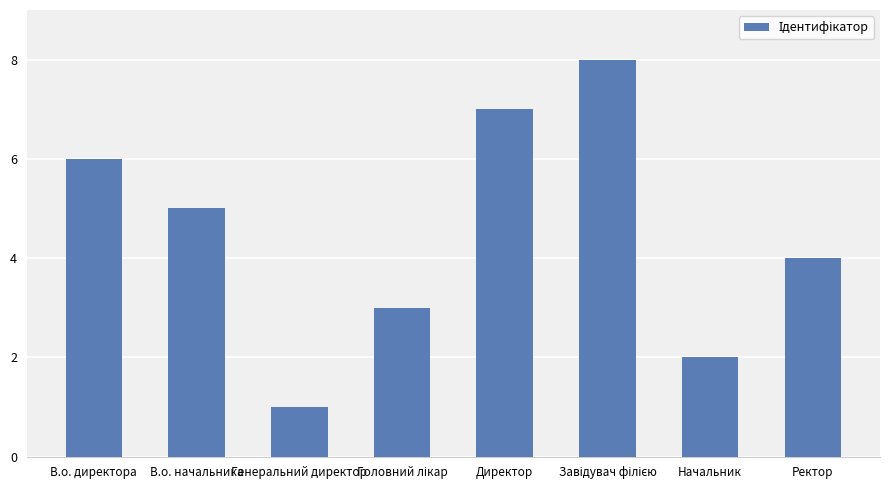

What is the sum of all values?

36